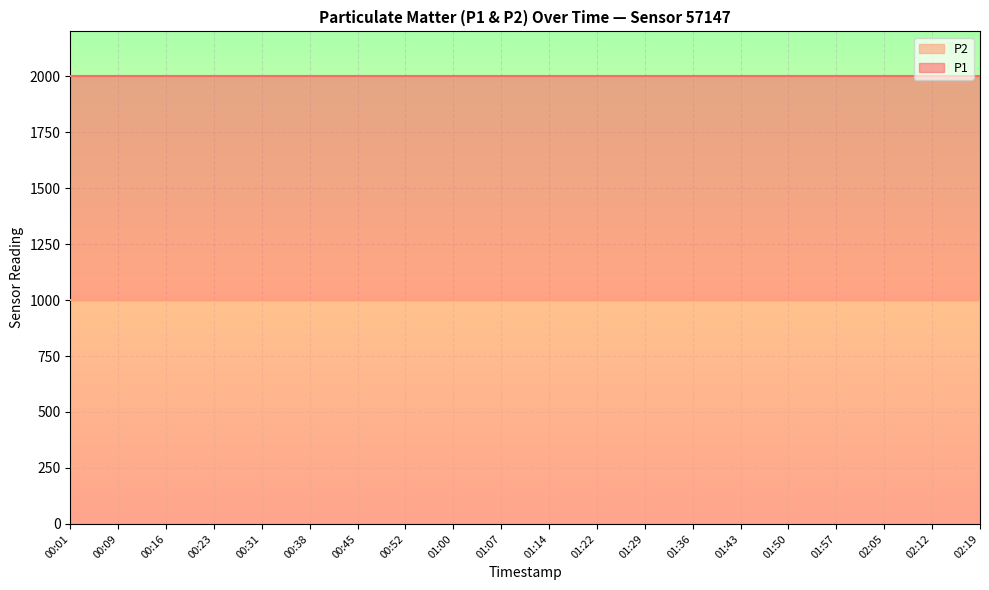

The P2 series shows 999.9 at 01:50. True or false?

True